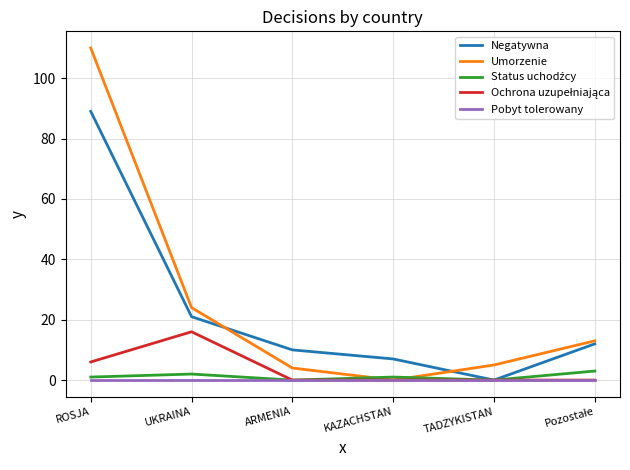

Where is Umorzenie nearest to the value 55?

UKRAINA